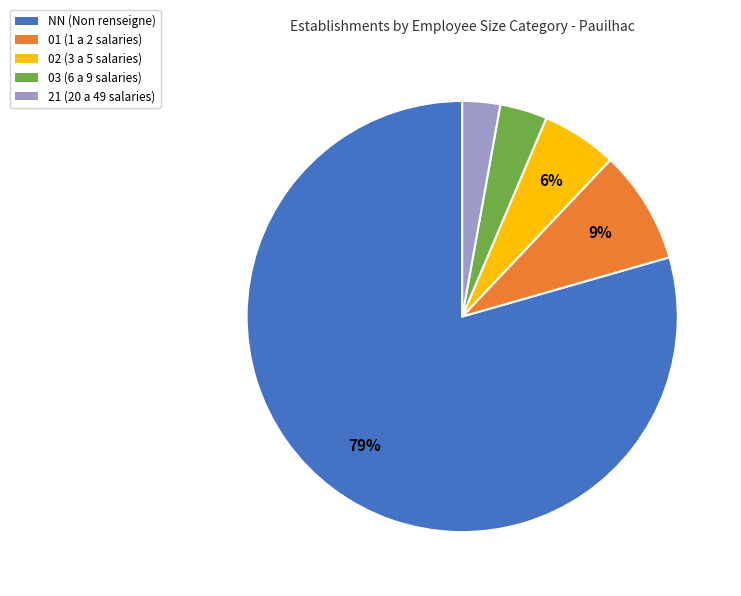

Approximately how many times larger is the value at 01 compared to 02?

1.5